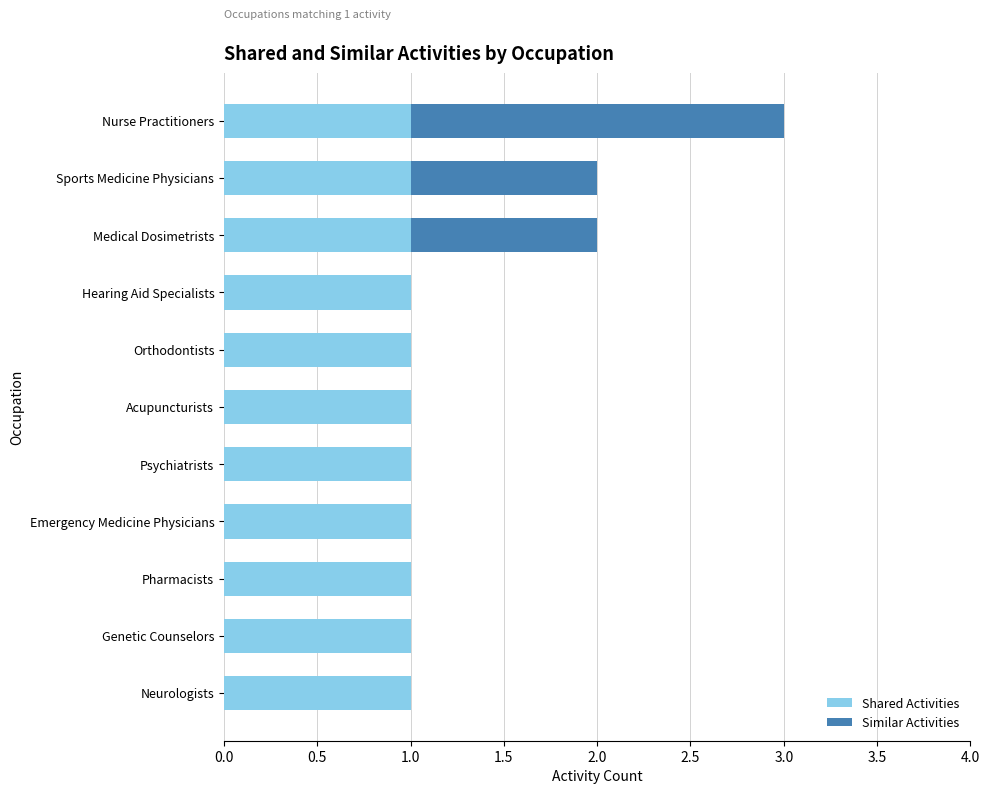

True or false: Shared Activities has a value of 2 at Sports Medicine Physicians.

False